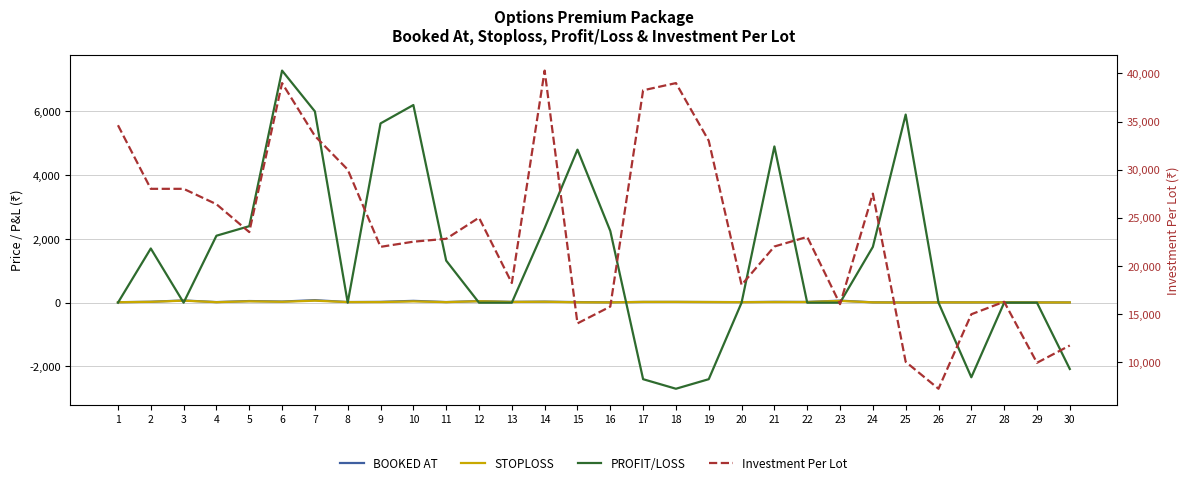

What are all the series names shown in the legend?

BOOKED AT, STOPLOSS, PROFIT/LOSS, Investment Per Lot